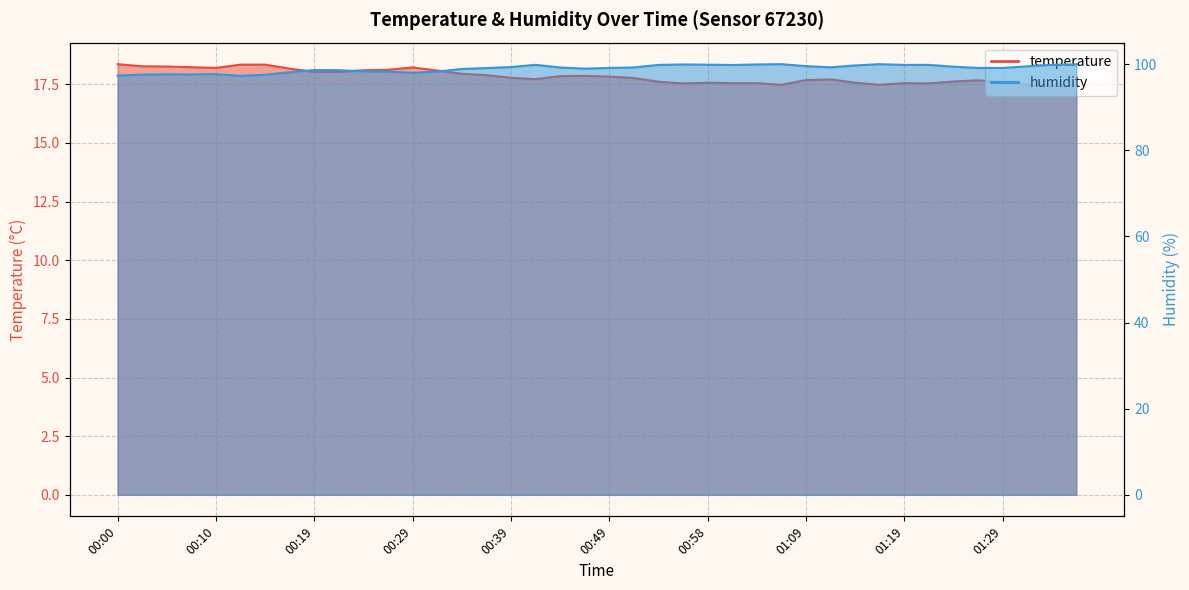

Reading left to right, list all the values displayed in this chart.

temperature: 00:00=18.4	00:02=18.3	00:05=18.3	00:07=18.2	00:10=18.2	00:12=18.3	00:15=18.3	00:17=18.2	00:19=18.0	00:22=18.0	00:24=18.1	00:27=18.1	00:29=18.2	00:32=18.1	00:34=17.9	00:37=17.9	00:39=17.8	00:41=17.7	00:44=17.9	00:46=17.9	00:49=17.8	00:51=17.8	00:54=17.6	00:56=17.5	00:58=17.6	01:01=17.6	01:03=17.6	01:06=17.5	01:09=17.7	01:11=17.7	01:14=17.6	01:16=17.5	01:19=17.6	01:21=17.5	01:23=17.6	01:26=17.7	01:29=17.6	01:34=17.5	01:36=17.4	01:38=17.4
humidity: 00:00=97.3	00:02=97.6	00:05=97.6	00:07=97.6	00:10=97.7	00:12=97.3	00:15=97.5	00:17=98.1	00:19=98.6	00:22=98.6	00:24=98.3	00:27=98.2	00:29=98.0	00:32=98.3	00:34=98.9	00:37=99.1	00:39=99.3	00:41=99.8	00:44=99.2	00:46=99.0	00:49=99.1	00:51=99.2	00:54=99.8	00:56=99.9	00:58=99.9	01:01=99.8	01:03=99.9	01:06=100.0	01:09=99.5	01:11=99.2	01:14=99.7	01:16=100.0	01:19=99.8	01:21=99.8	01:23=99.4	01:26=99.1	01:29=99.1	01:34=99.5	01:36=99.8	01:38=100.0